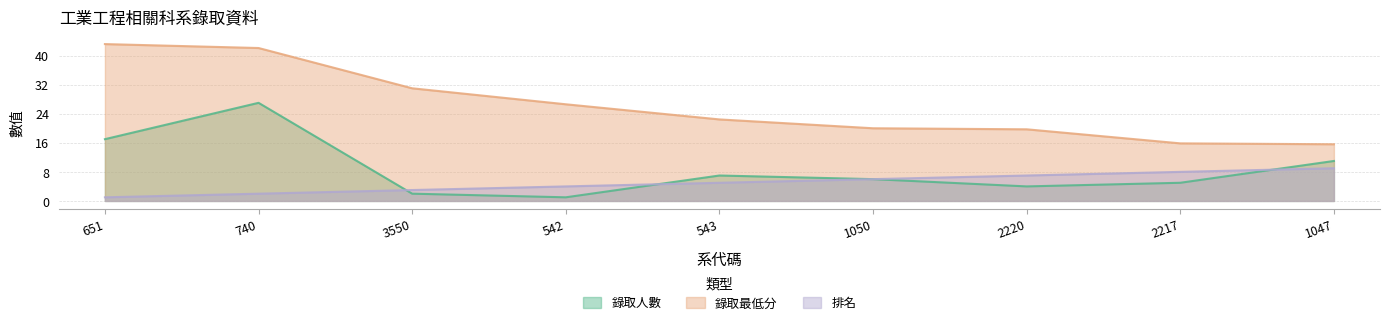

What is the minimum value for 排名?

1.0